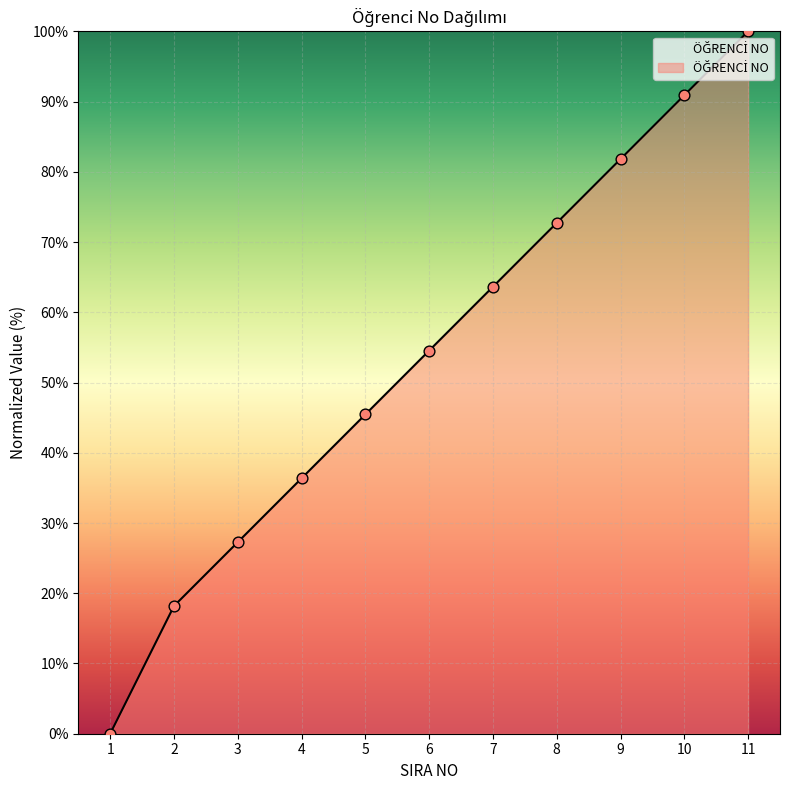

What is the change in value from 3 to 7?

+36.4